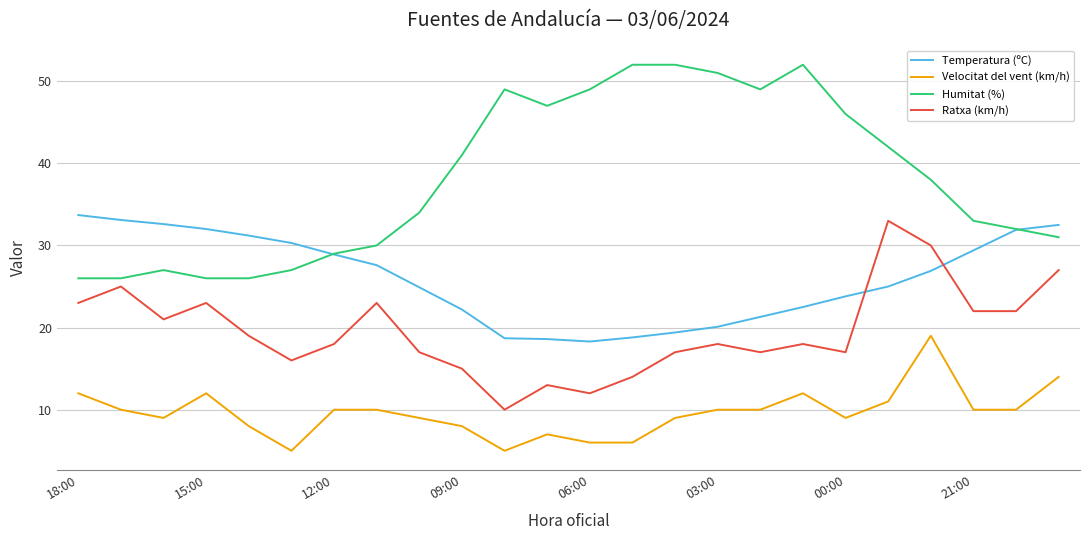

Which series has the largest range (max minus min)?

Humitat (%)